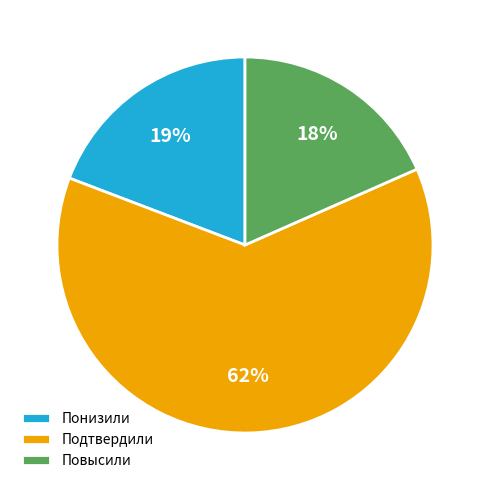

Is the sum of Подтвердили and Повысили greater than half?

Yes